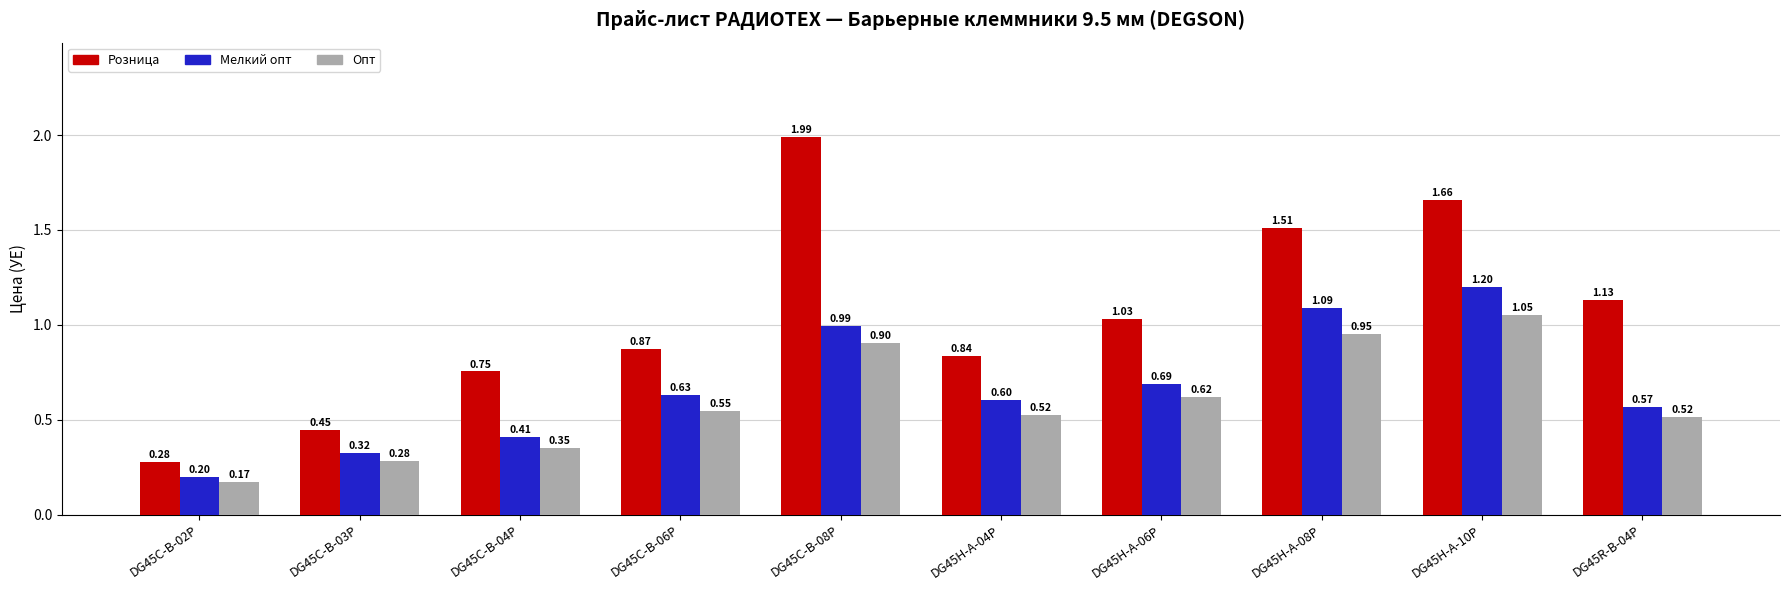

Which series has the largest total across all categories?

Розница